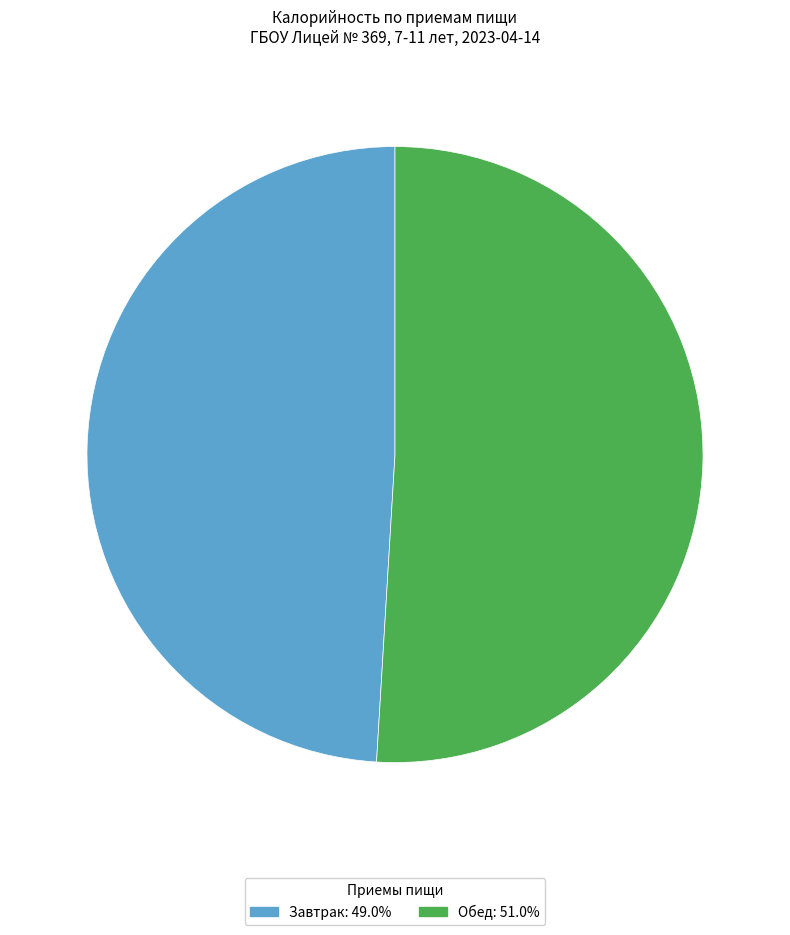

Do Обед and Завтрак together represent more than half of the pie?

Yes